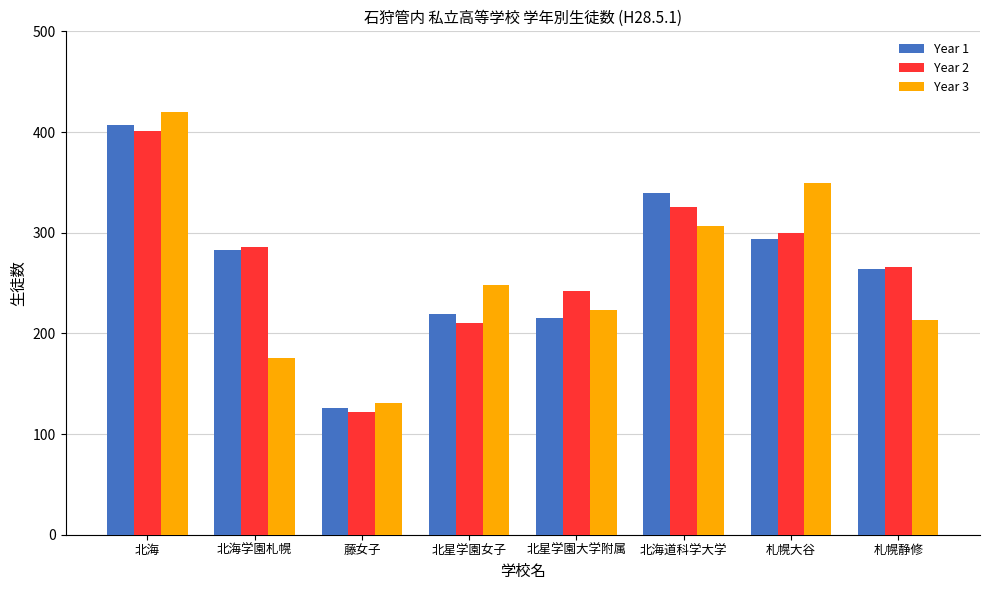

How many bars are there in each group?

3